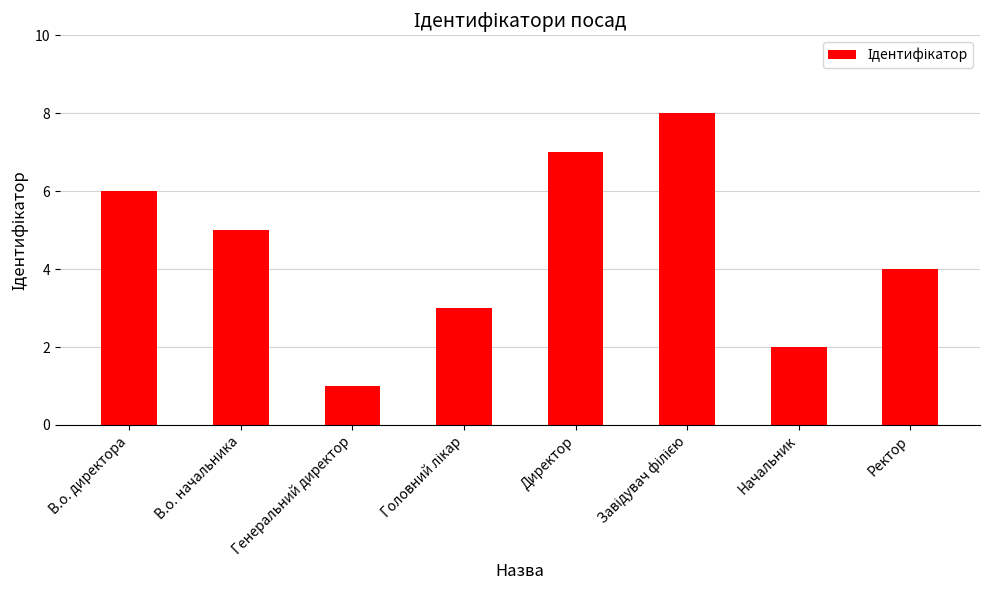

The chart shows a value of 2 at Начальник. True or false?

True